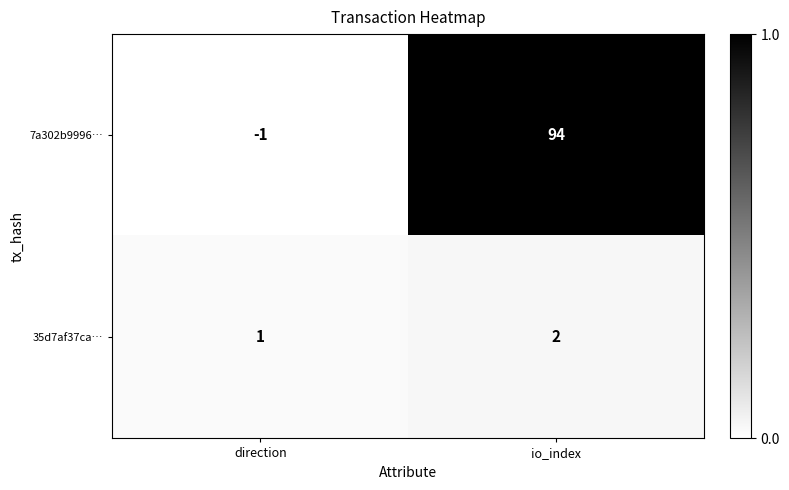

Is it true that 35d7af37ca… equals 1 at io_index?

False